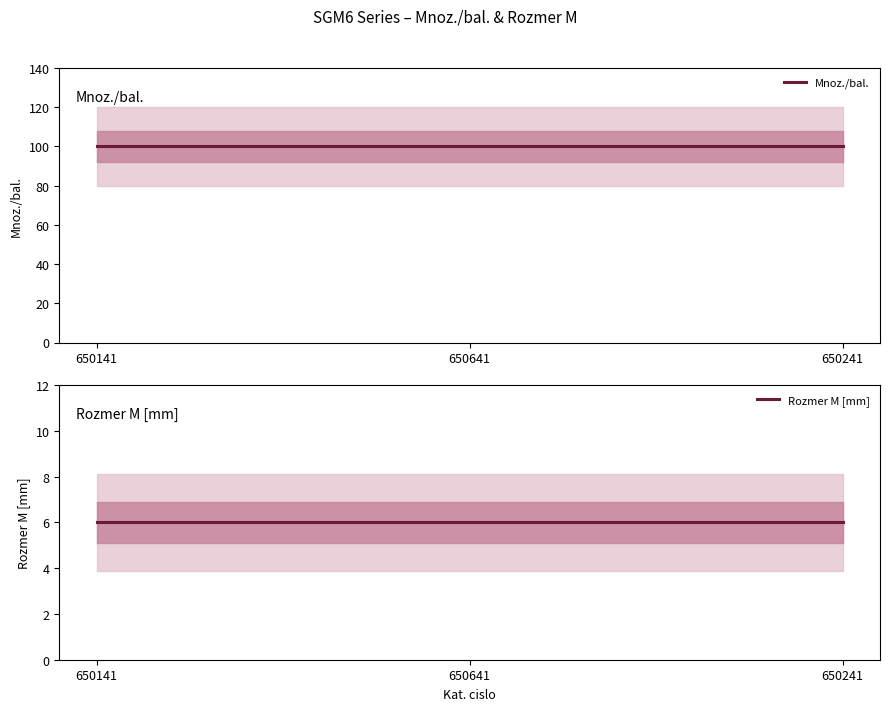

At how many categories does at least one series exceed 85?

3